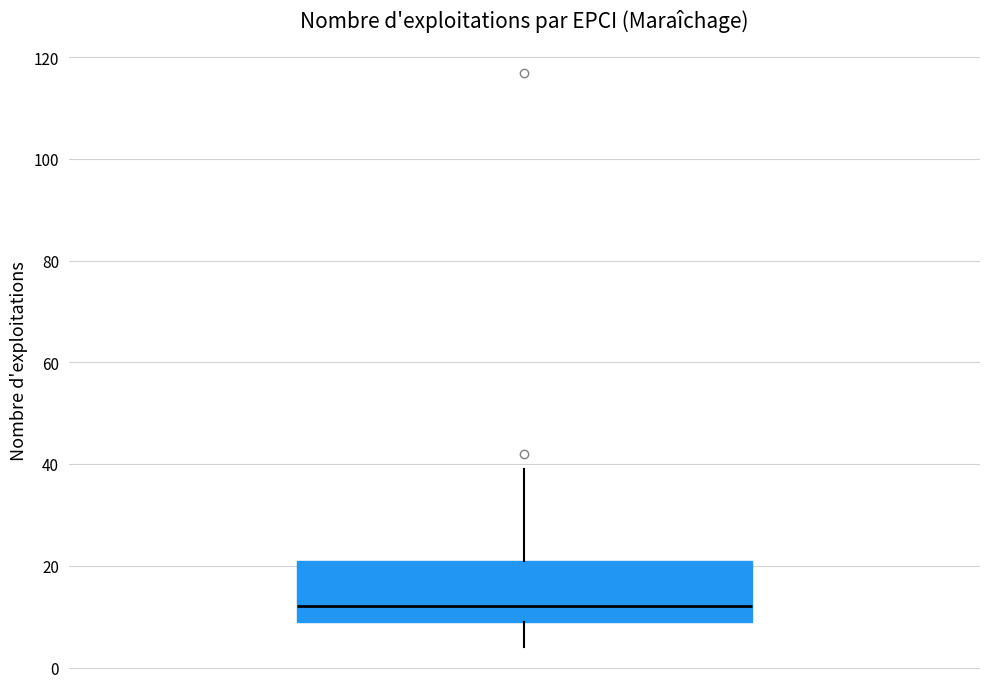

Where does the median line of the box sit on the y-axis? The values are not printed on the chart, so give them approximately, as read against the axis.

12